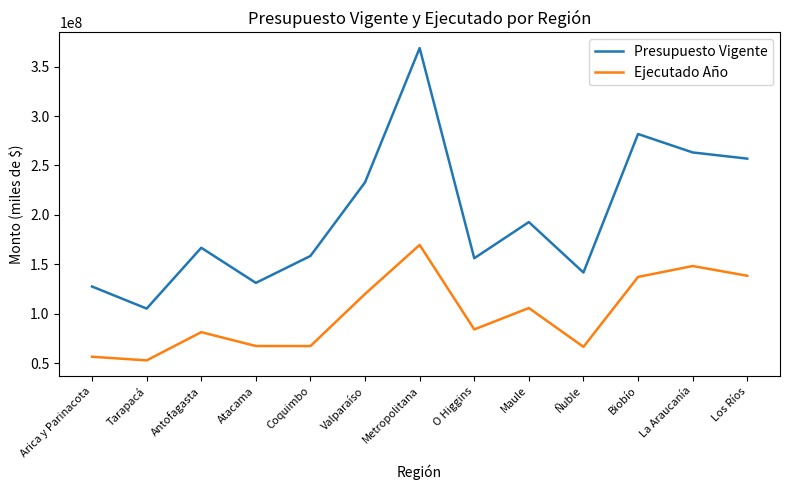

How many lines are shown in the chart?

2